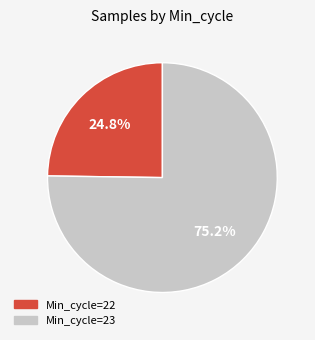

Is there a majority slice in this chart?

Yes